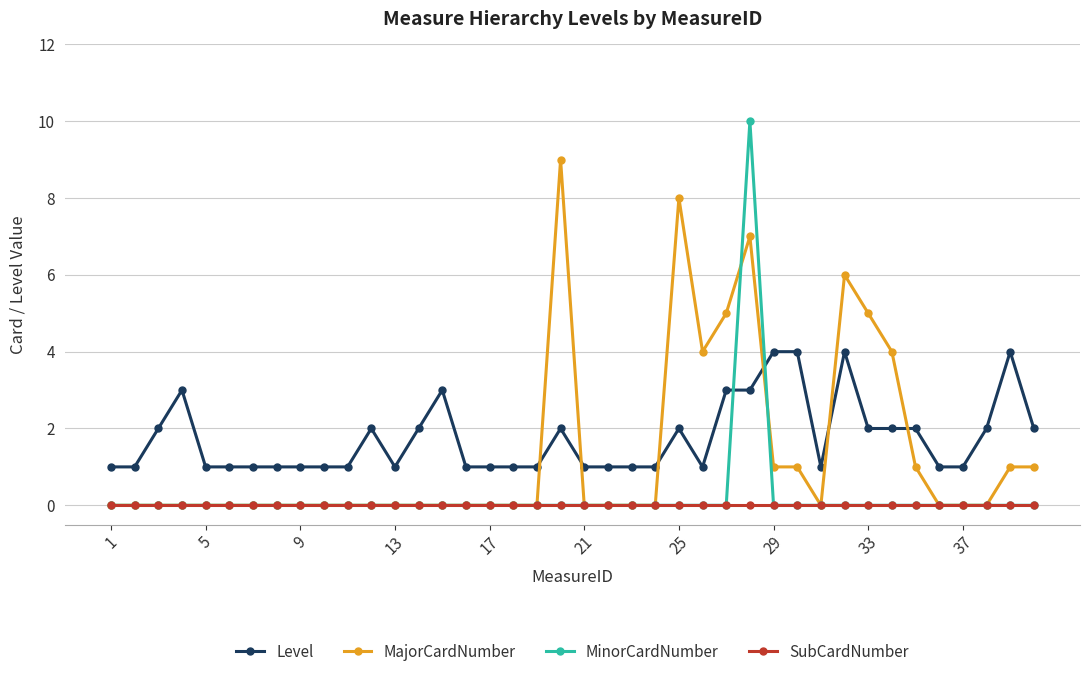

How many categories are shown in the chart?

40